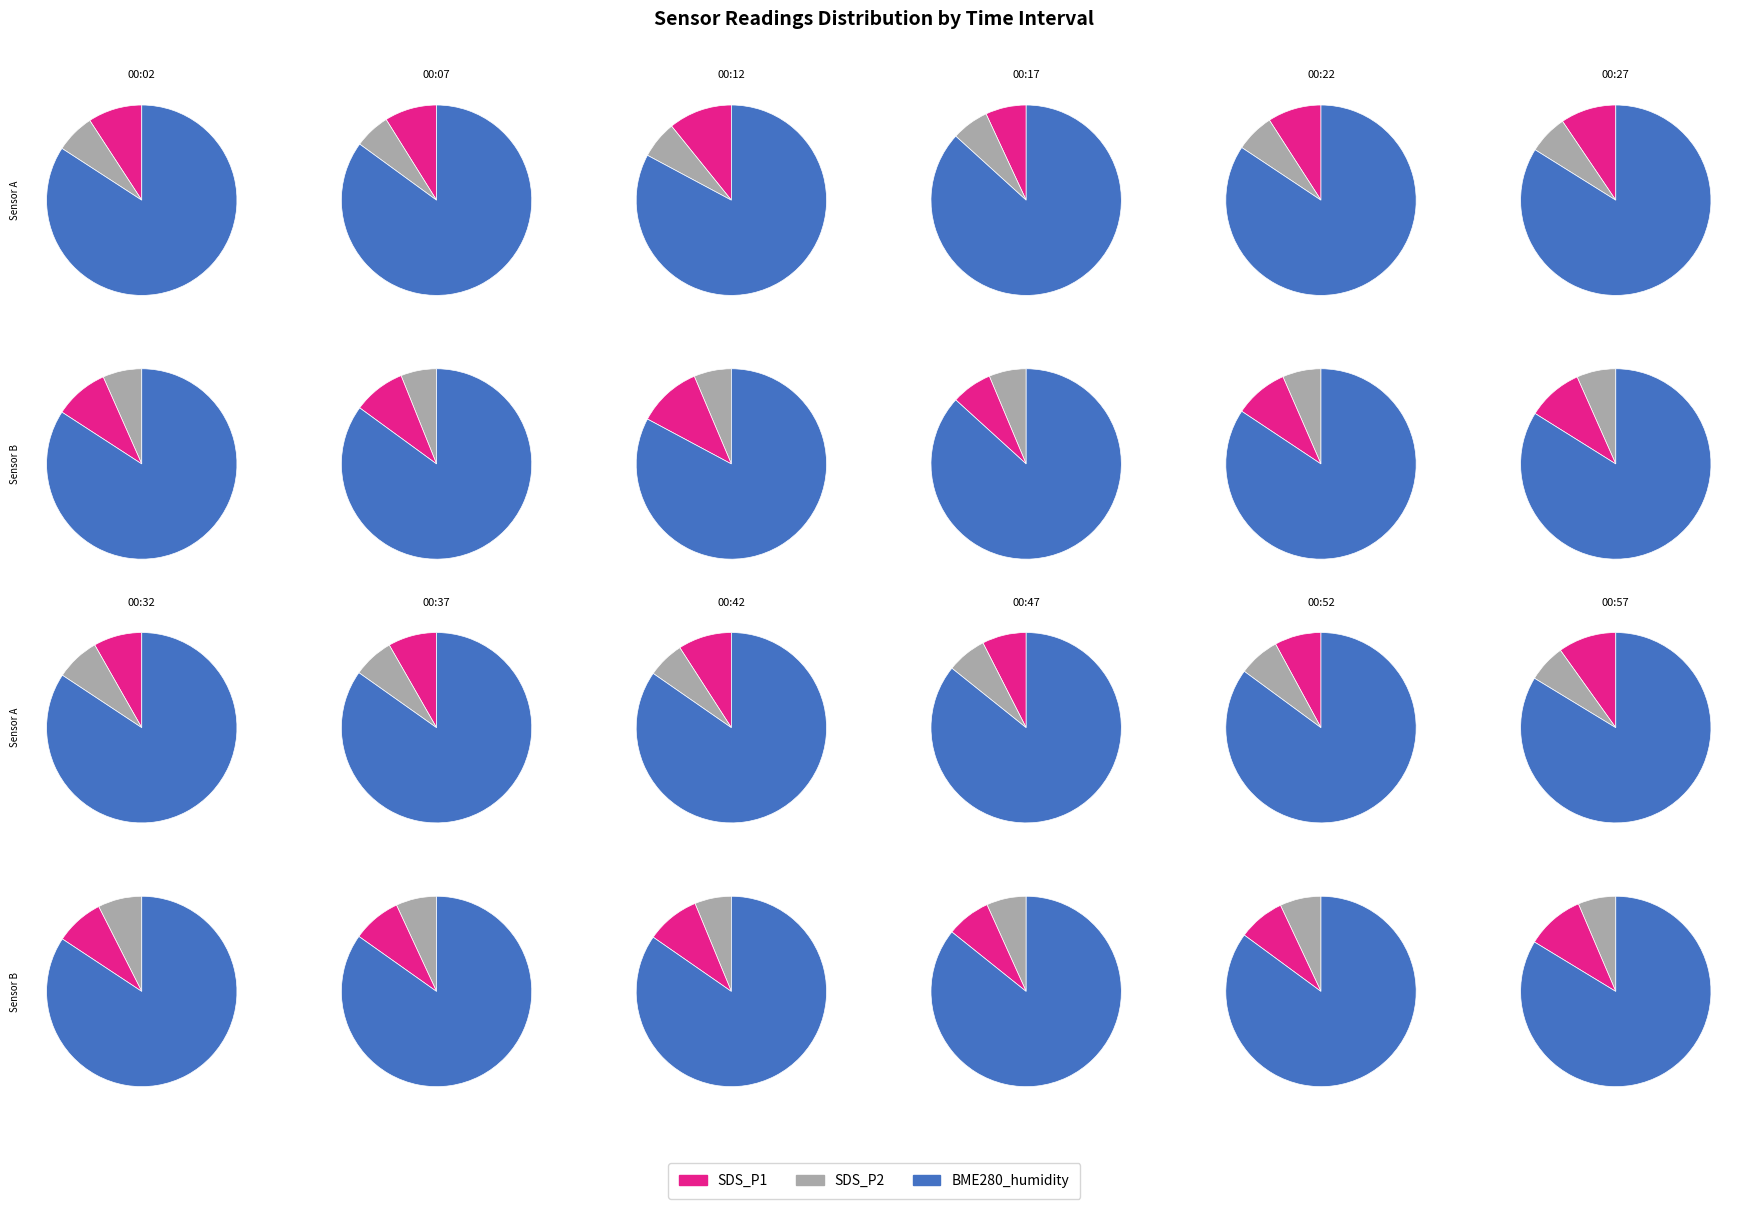

At 00:37, list the series in order from smallest to largest.

SDS_P2, SDS_P1, BME280_humidity